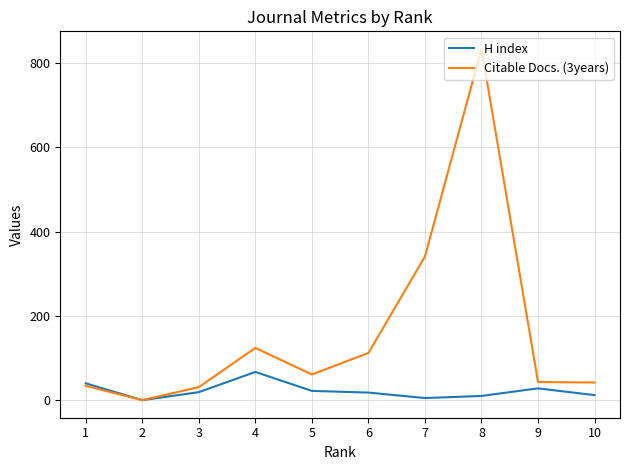

List the series in order of their overall mean, highest first.

Citable Docs. (3years), H index